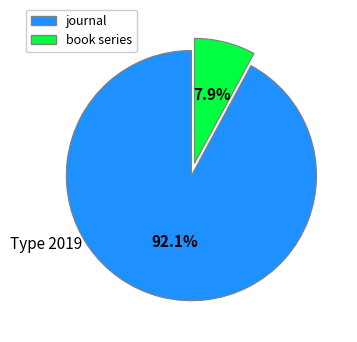

To the nearest percent, what is the difference between the largest and smallest slice percentages?

84%